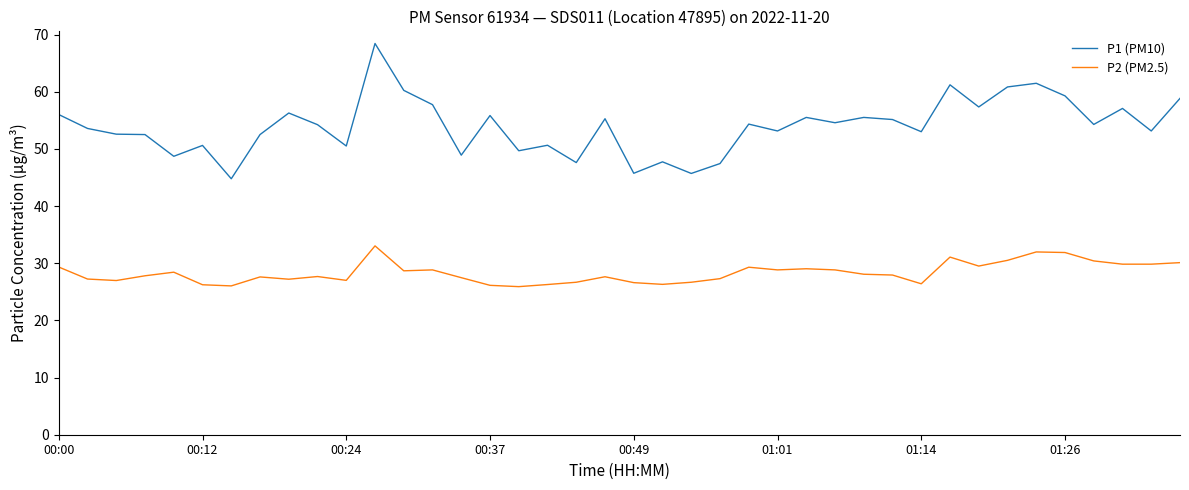

Count the number of categories in the chart.

40